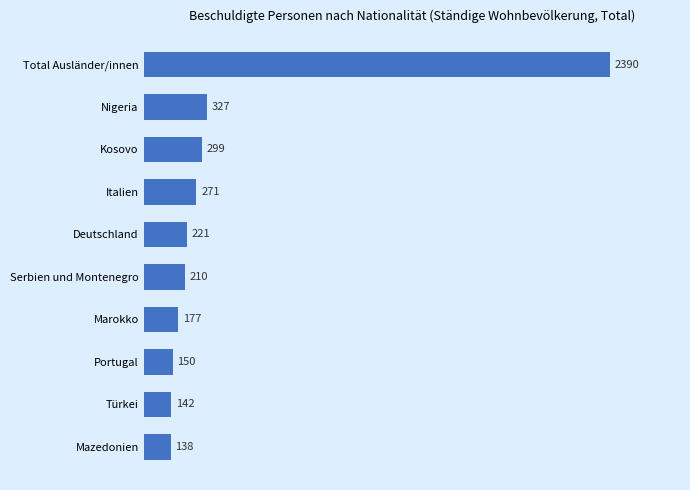

Reading top to bottom, what are all the values shown in this chart?

Total Ausländer/innen=2390	Nigeria=327	Kosovo=299	Italien=271	Deutschland=221	Serbien und Montenegro=210	Marokko=177	Portugal=150	Türkei=142	Mazedonien=138